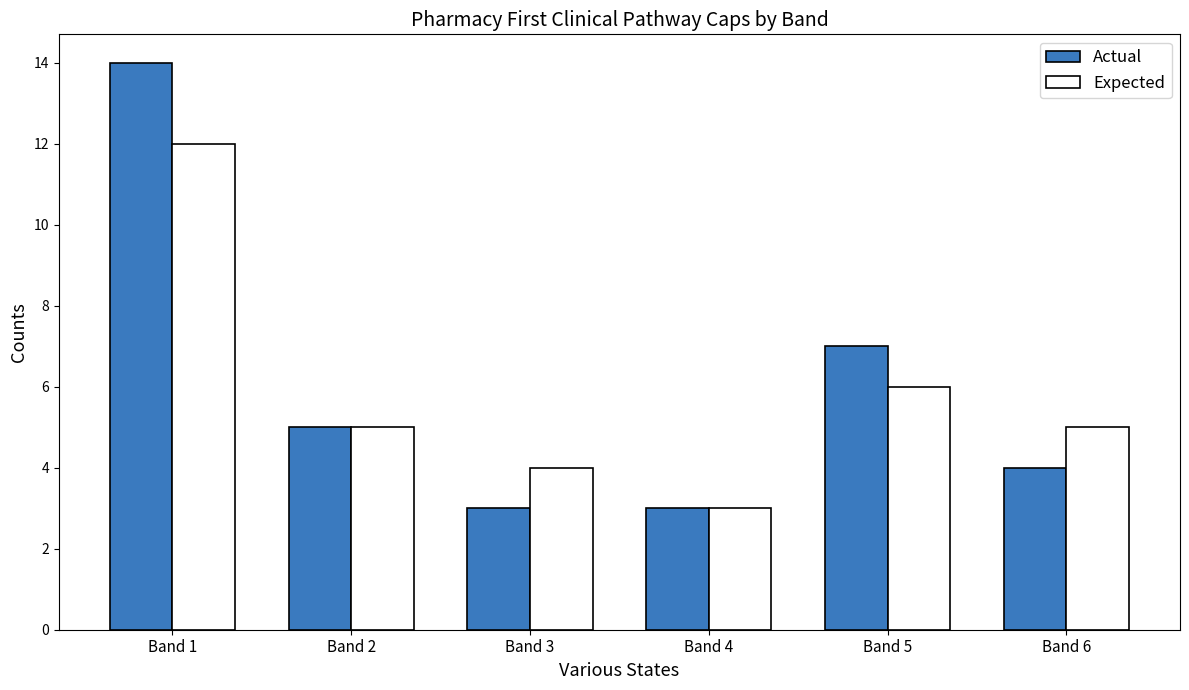

At which category is the sum across all series the highest?

Band 1